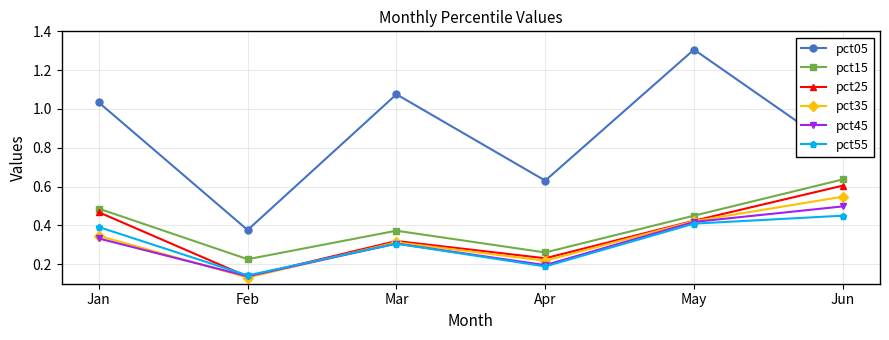

Which category has the lowest value across all series?

Feb